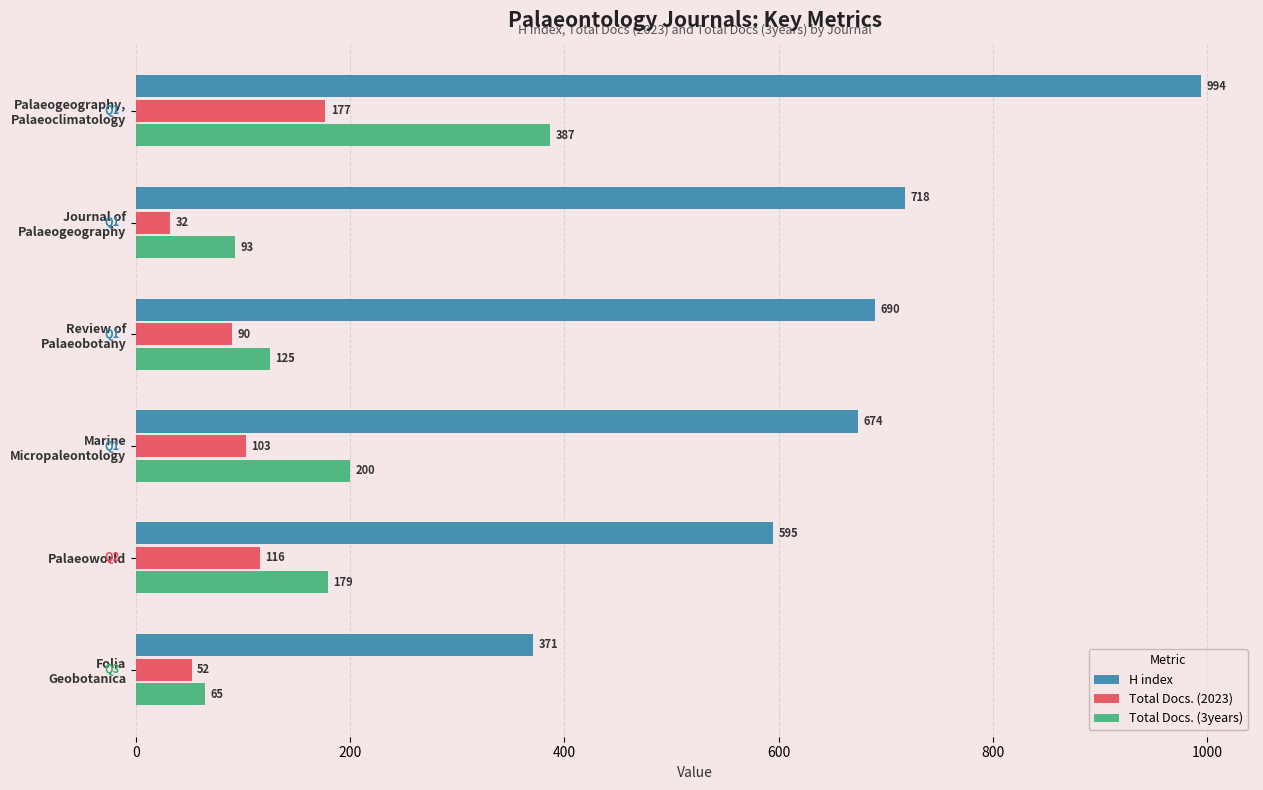

List the series in order of their peak value, lowest first.

Total Docs. (2023), Total Docs. (3years), H index